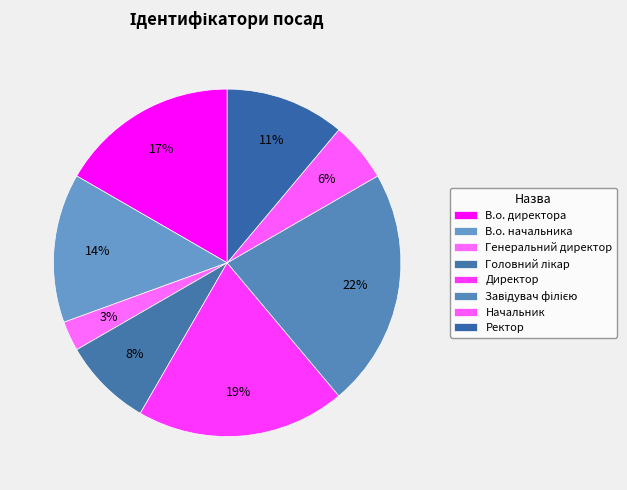

Is there a majority slice in this chart?

No